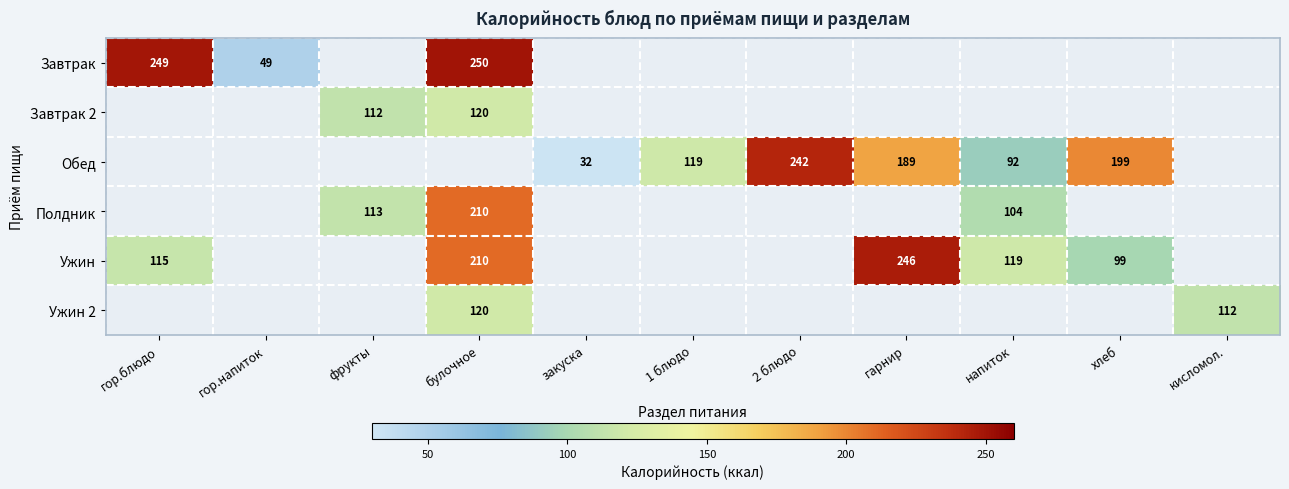

Is the value of Ужин at гор.блюдо greater than the value of Полдник at напиток?

Yes